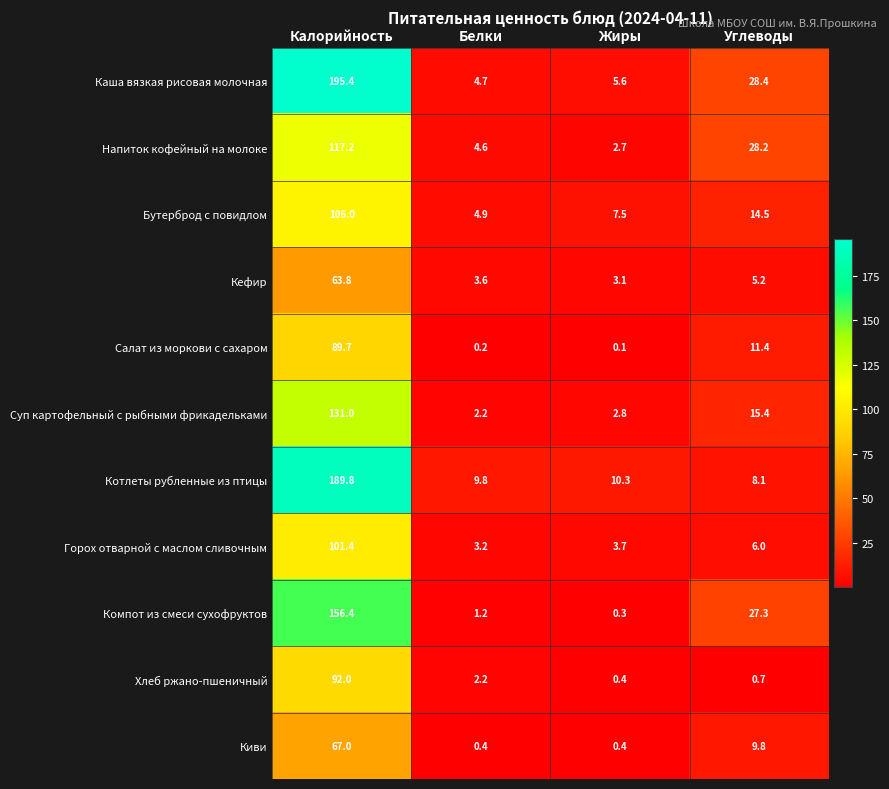

Which series has the largest range (max minus min)?

Каша вязкая рисовая молочная